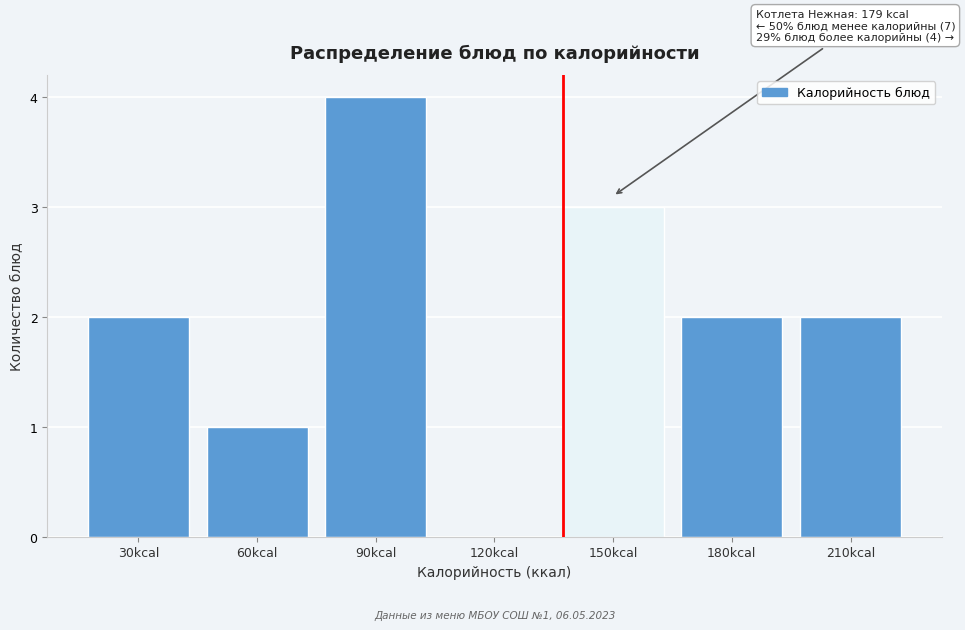

Reading left to right, list all the values displayed in this chart.

30kcal=2	60kcal=1	90kcal=4	120kcal=0	150kcal=3	180kcal=2	210kcal=2